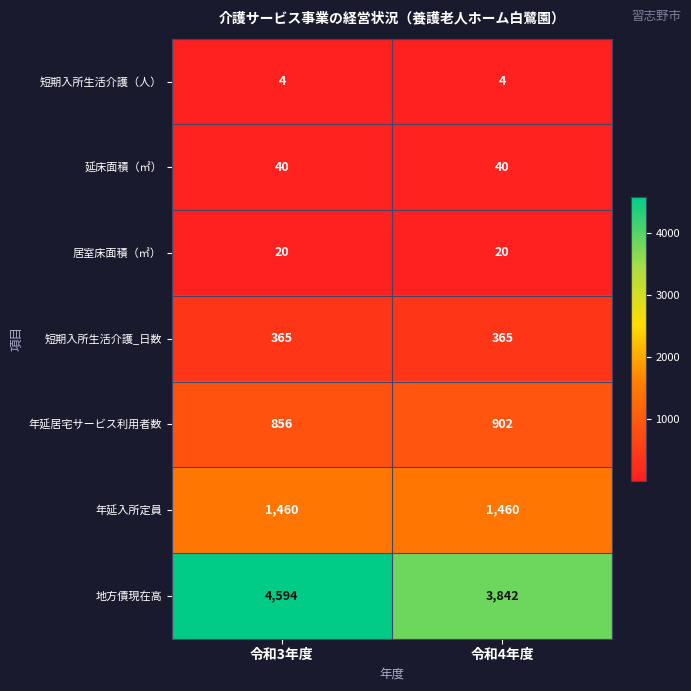

What is the spread (max minus min) of values at 令和4年度?

3838